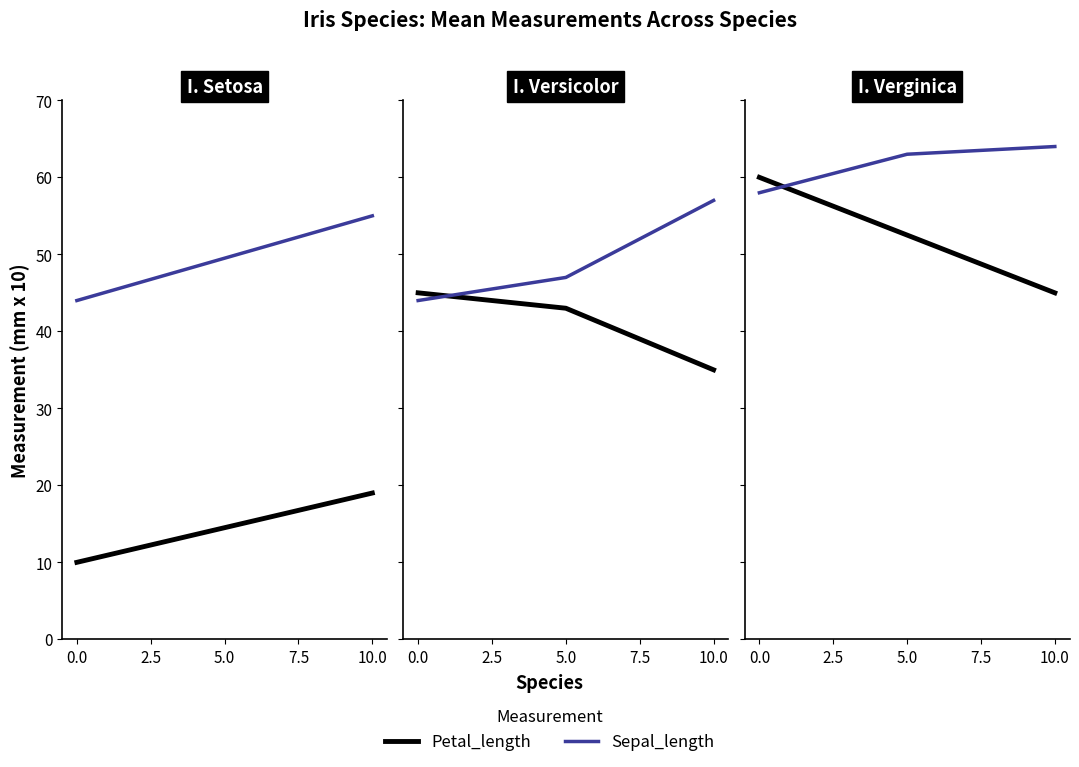

The value of Petal_length at 5.0 is 76.2. True or false?

False